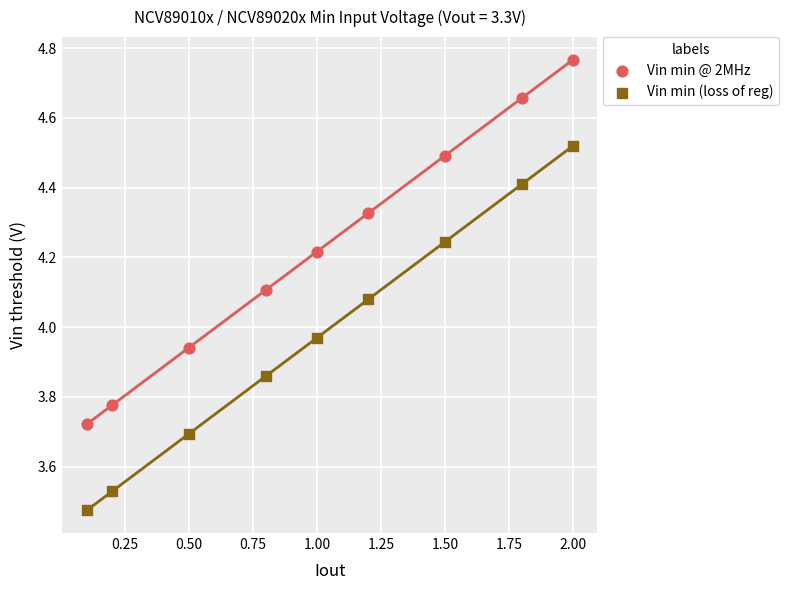

Which series reaches the minimum Y coordinate?

Vin min (loss of reg)